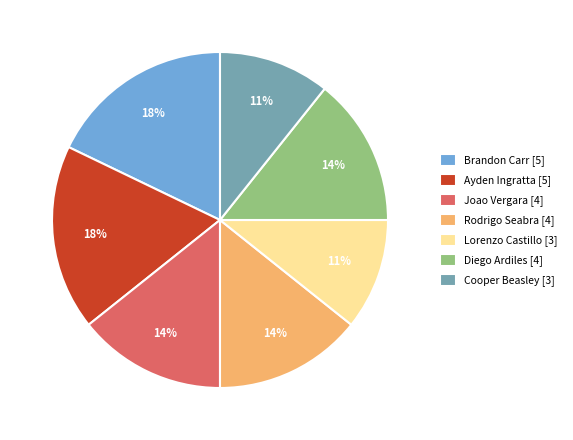

Is the sum of Ayden Ingratta [5] and Cooper Beasley [3] greater than half?

No